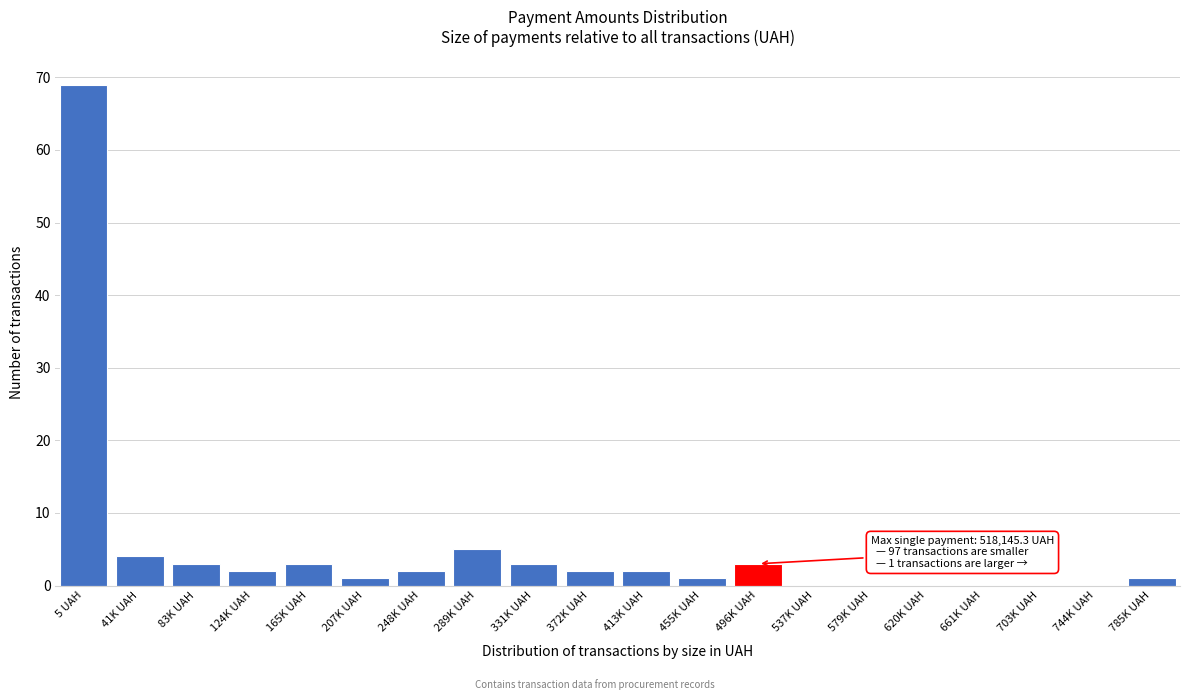

Reading left to right, extract all data points from this chart.

5 UAH=69	41K UAH=4	83K UAH=3	124K UAH=2	165K UAH=3	207K UAH=1	248K UAH=2	289K UAH=5	331K UAH=3	372K UAH=2	413K UAH=2	455K UAH=1	496K UAH=3	537K UAH=0	579K UAH=0	620K UAH=0	661K UAH=0	703K UAH=0	744K UAH=0	785K UAH=1